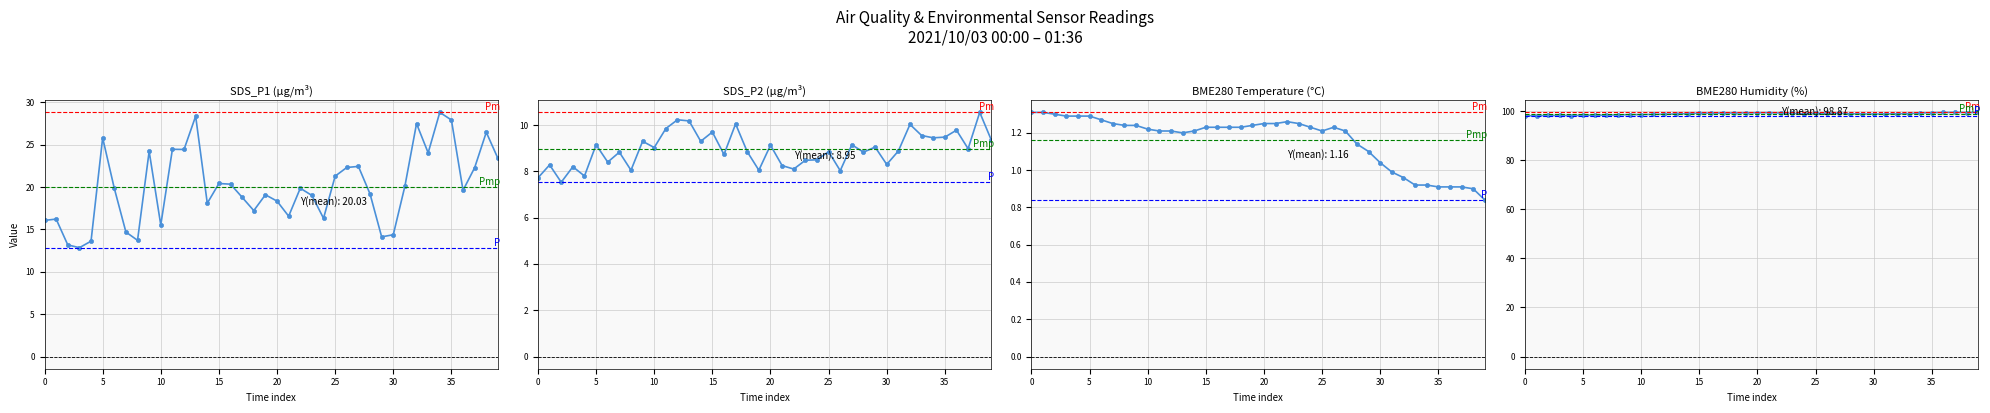

Reading left to right, what are all the values shown in this chart?

SDS_P1: 16.1	16.2	13.2	12.8	13.6	25.8	19.9	14.7	13.7	24.2	15.5	24.5	24.4	28.4	18.1	20.4	20.4	18.8	17.2	19.1	18.4	16.6	19.9	19.0	16.3	21.3	22.3	22.4	19.2	14.1	14.4	20.1	27.5	24.1	28.8	27.9	19.6	22.3	26.5	23.4
SDS_P2: 7.7	8.3	7.5	8.2	7.8	9.2	8.4	8.8	8.1	9.3	9.0	9.8	10.2	10.2	9.3	9.7	8.7	10.1	8.8	8.1	9.1	8.2	8.1	8.5	8.5	8.8	8.0	9.2	8.8	9.1	8.3	8.9	10.0	9.6	9.4	9.5	9.8	9.0	10.6	9.3
BME280_temperature: 1.3	1.3	1.3	1.3	1.3	1.3	1.3	1.2	1.2	1.2	1.2	1.2	1.2	1.2	1.2	1.2	1.2	1.2	1.2	1.2	1.2	1.2	1.3	1.2	1.2	1.2	1.2	1.2	1.1	1.1	1.0	1.0	1.0	0.9	0.9	0.9	0.9	0.9	0.9	0.8
BME280_humidity: 98.1	98.1	98.2	98.2	98.2	98.3	98.3	98.3	98.4	98.5	98.6	98.6	98.7	98.8	99.0	99.2	99.2	99.2	99.2	99.2	99.3	99.3	99.2	99.0	98.9	99.0	99.2	99.1	98.9	98.8	98.8	98.8	98.9	99.0	99.2	99.3	99.4	99.5	99.4	99.4